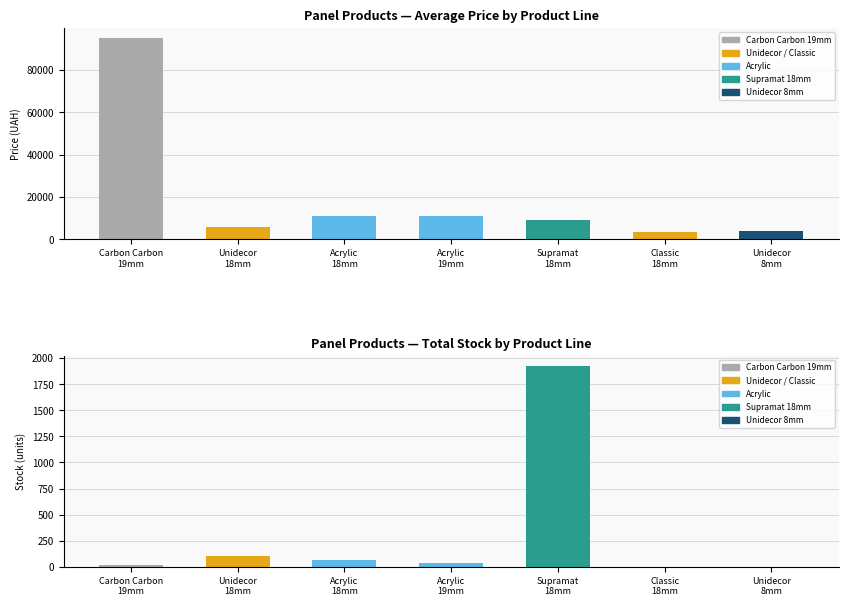

How many values exceed 8874?

4